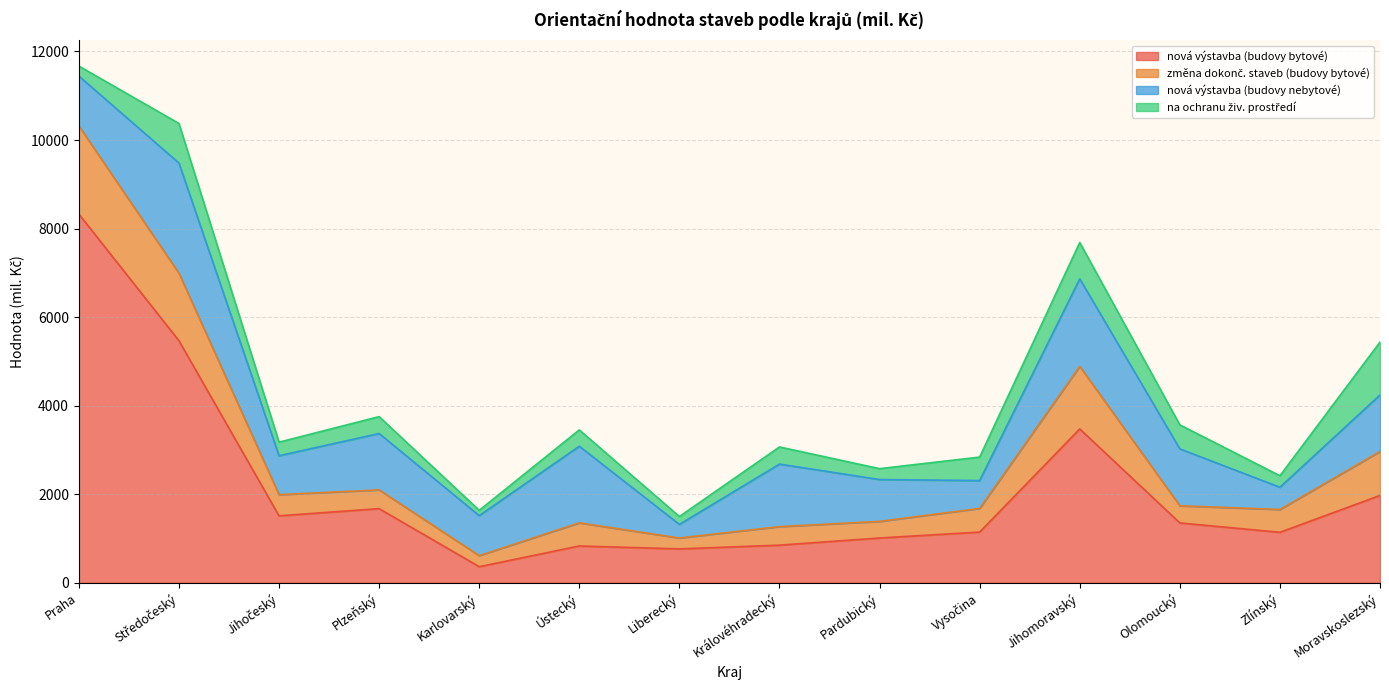

At how many categories does at least one series exceed 1816?

4